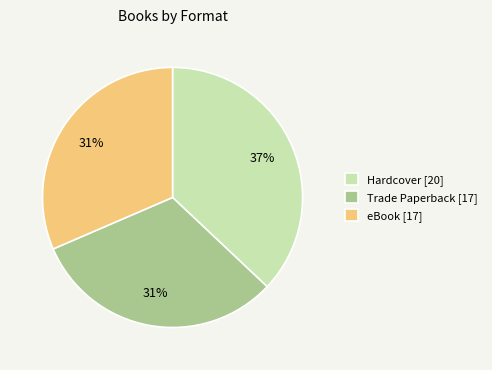

True or false: Hardcover accounts for 27% of the total.

False